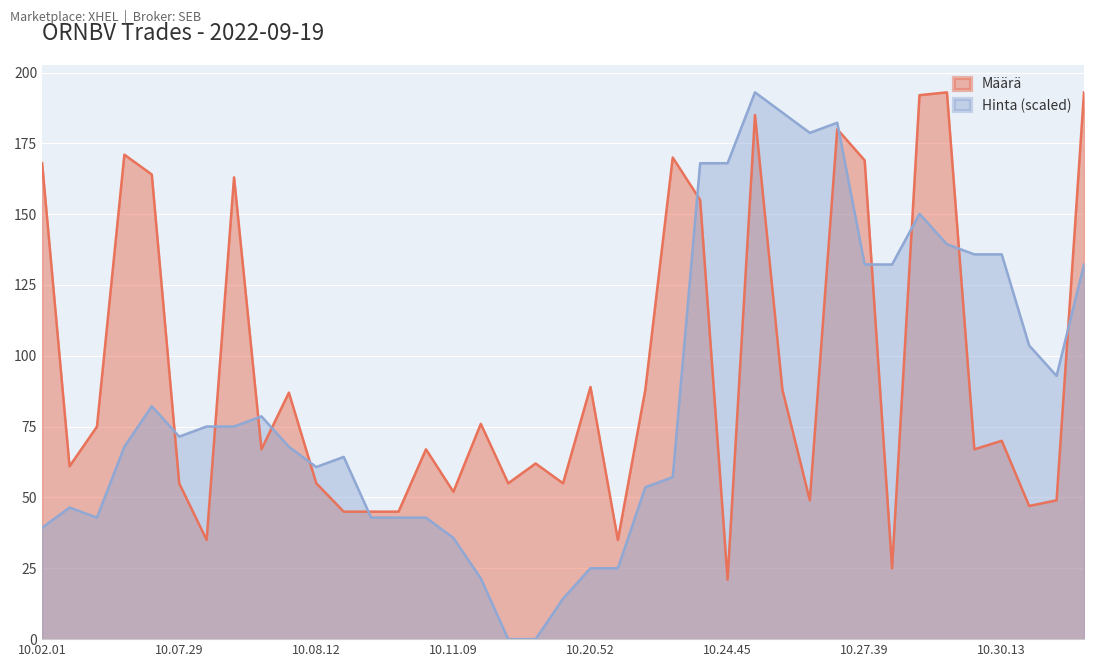

What is the difference between the maximum and minimum values in the Hinta (scaled) series?

193.0